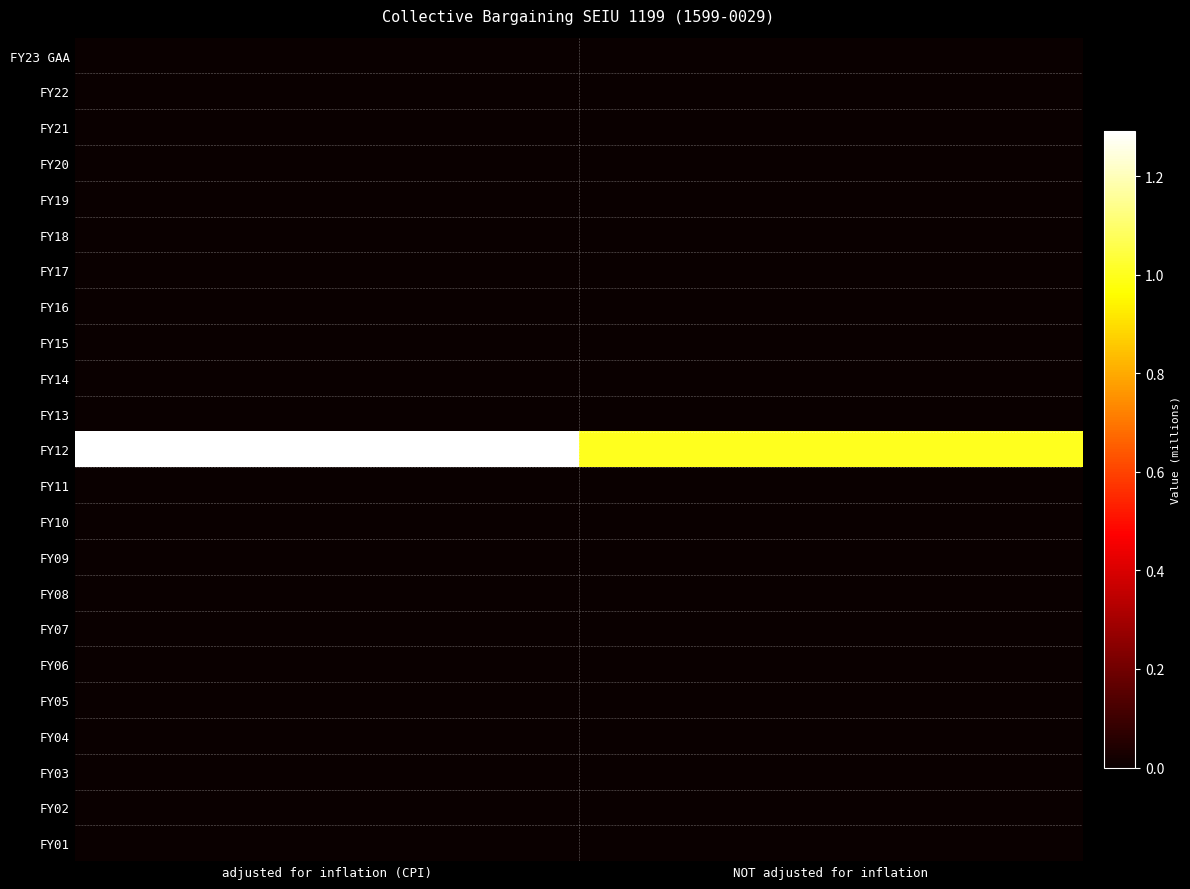

How many categories are shown in the chart?

2